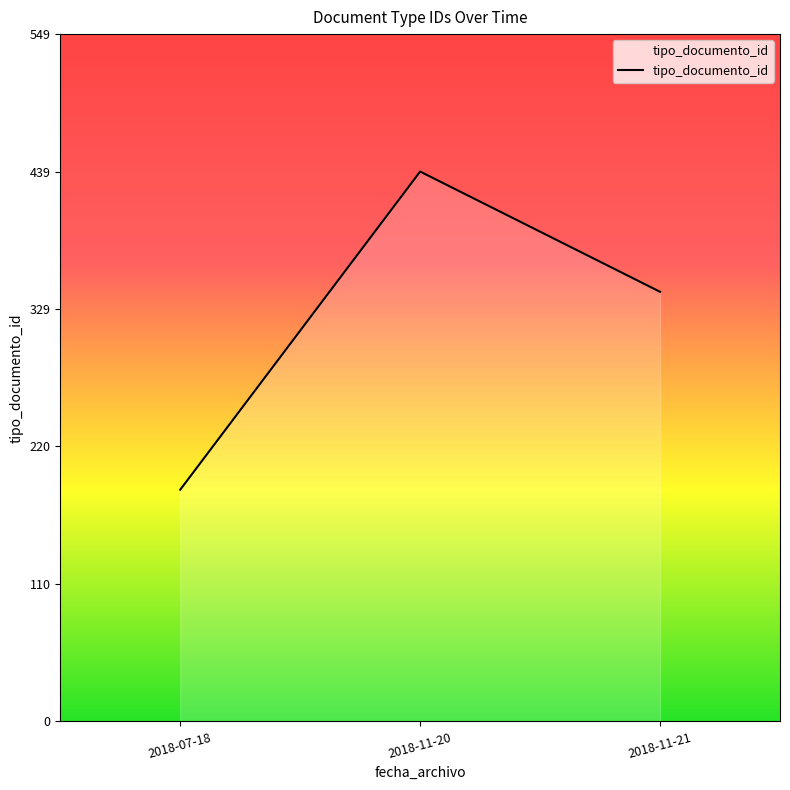

Does the chart display data point markers on the line(s)?

No